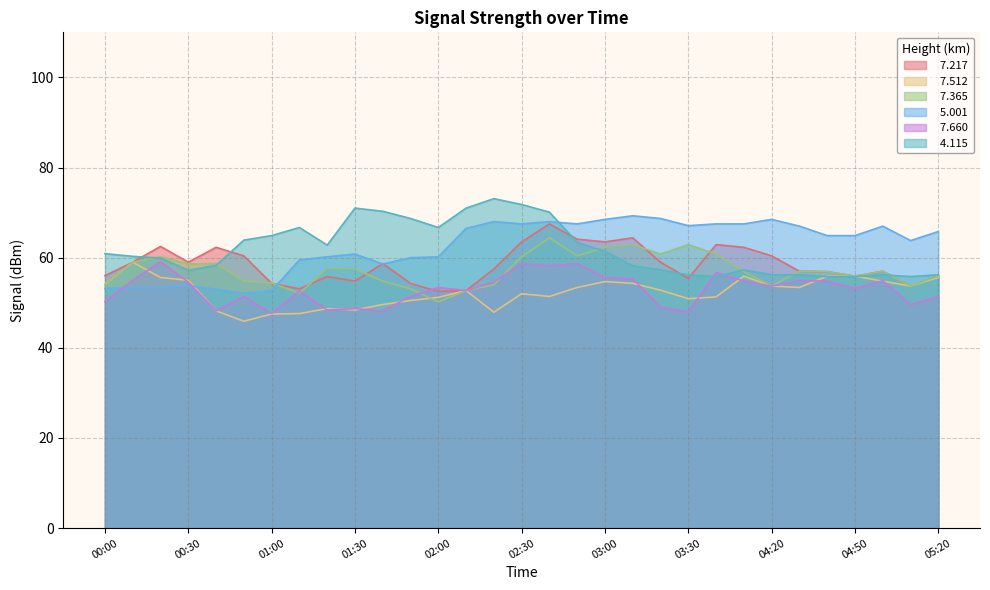

Which has a higher value, 02:30 or 04:10?

02:30